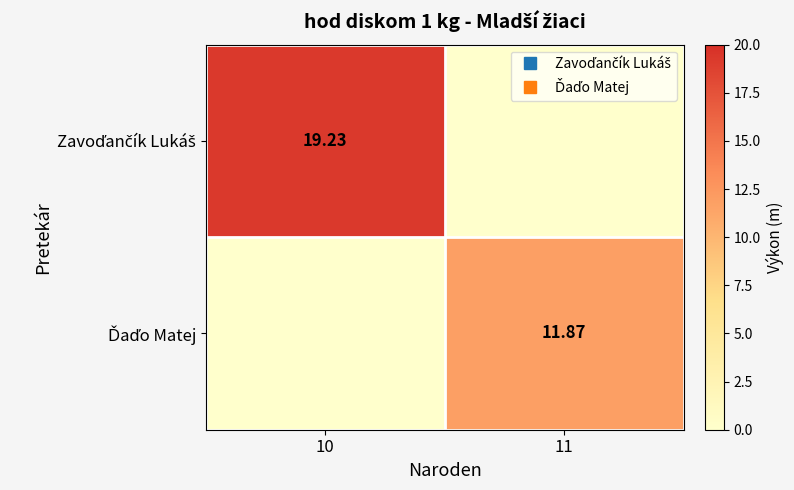

At which category is the sum across all series the highest?

10